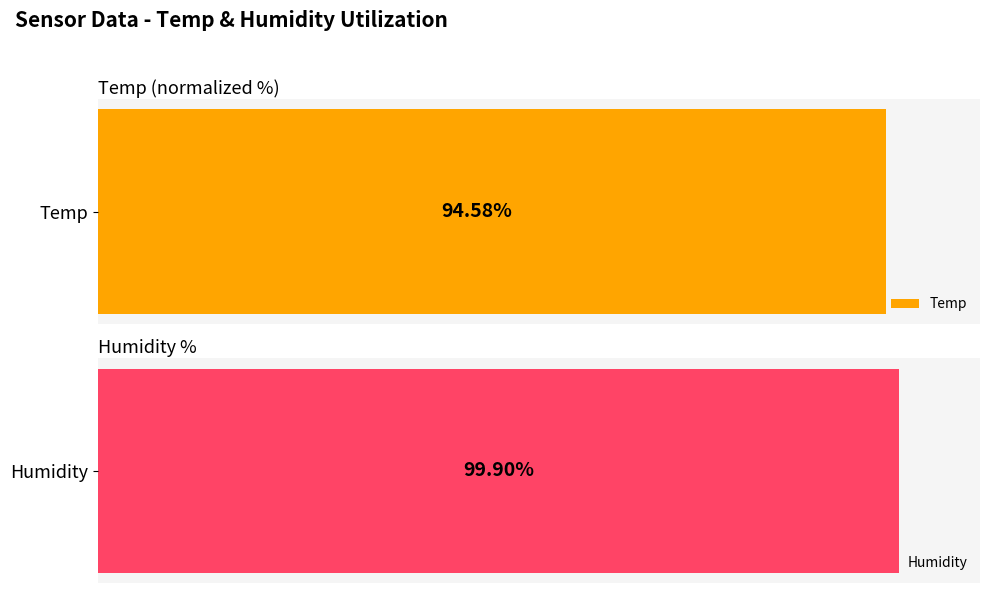

What are all the series names shown in the legend?

Temp, Humidity